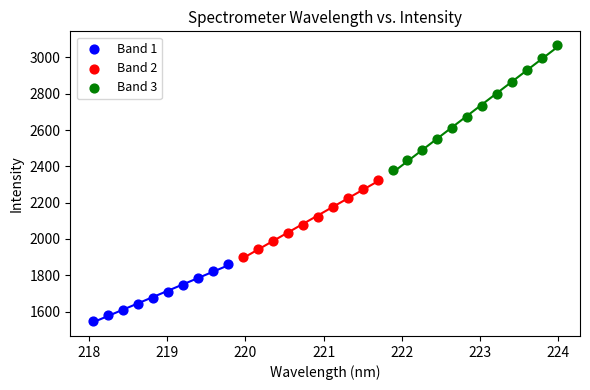

What are all the series names shown in the legend?

Band 1, Band 2, Band 3